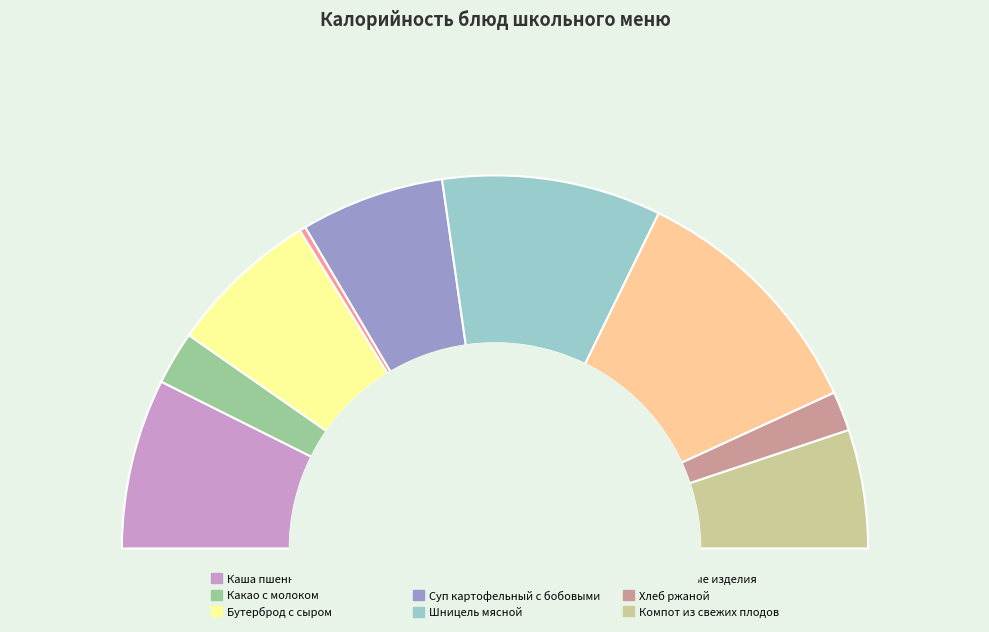

What is the largest slice in the pie chart?

Макаронные изделия